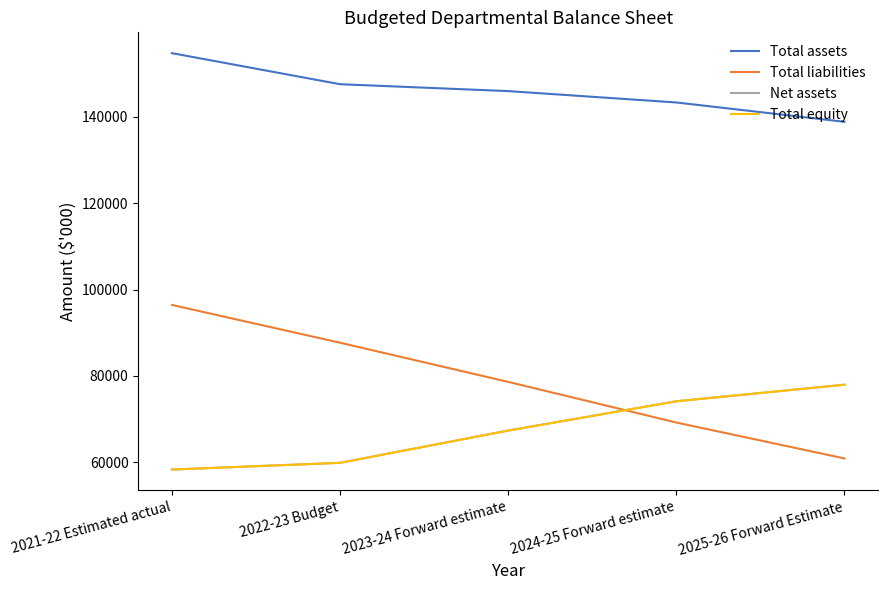

Is this an area chart (filled region under the line)?

No